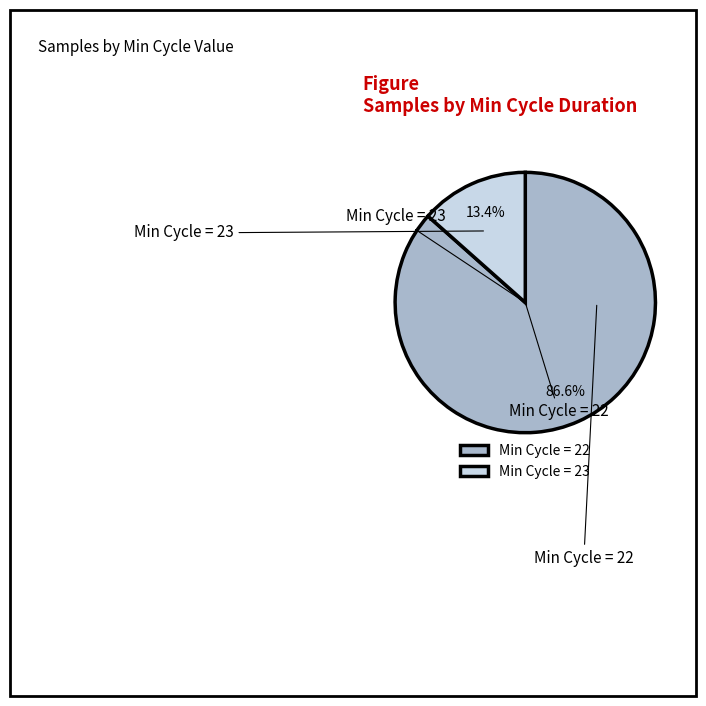

Which slice is the smallest?

Min Cycle = 23